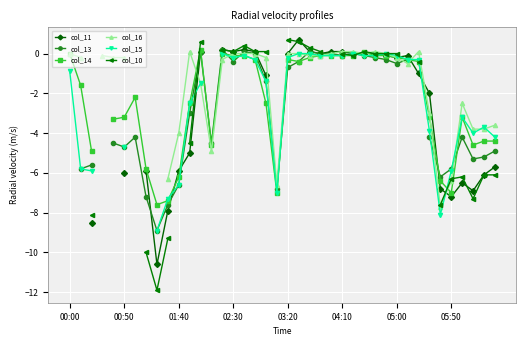

How many values in the col_10 series are below 0?

13